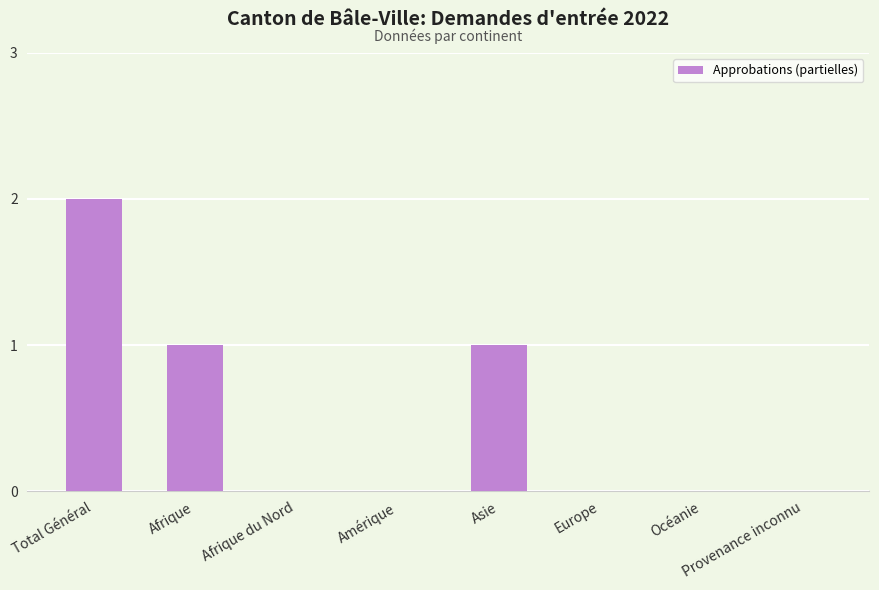

Is it true that the value at Asie is 2?

False